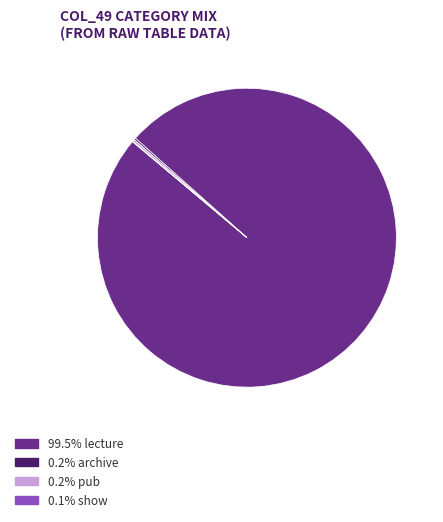

Is there any slice that represents more than half of the pie?

Yes